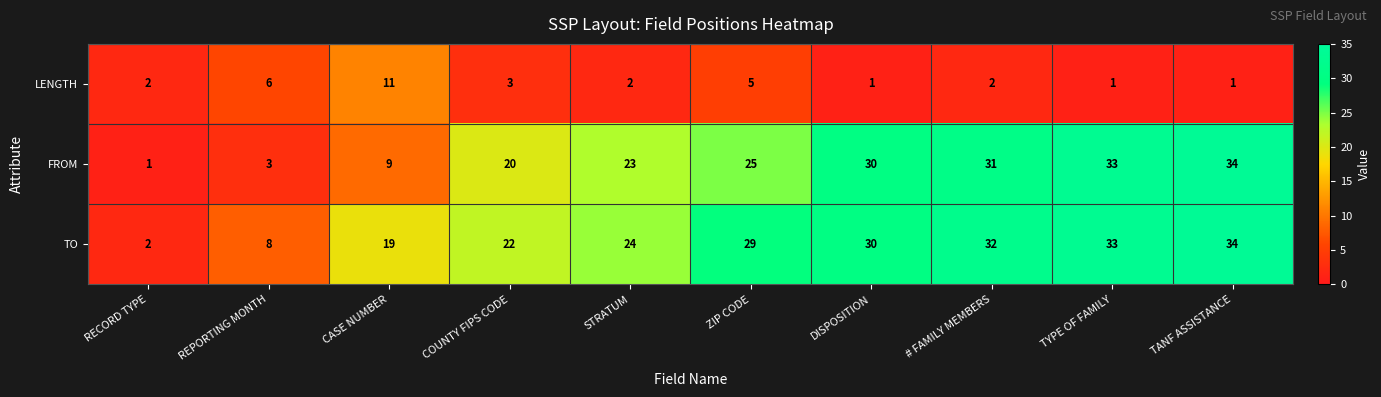

What is the maximum value shown in the chart?

34